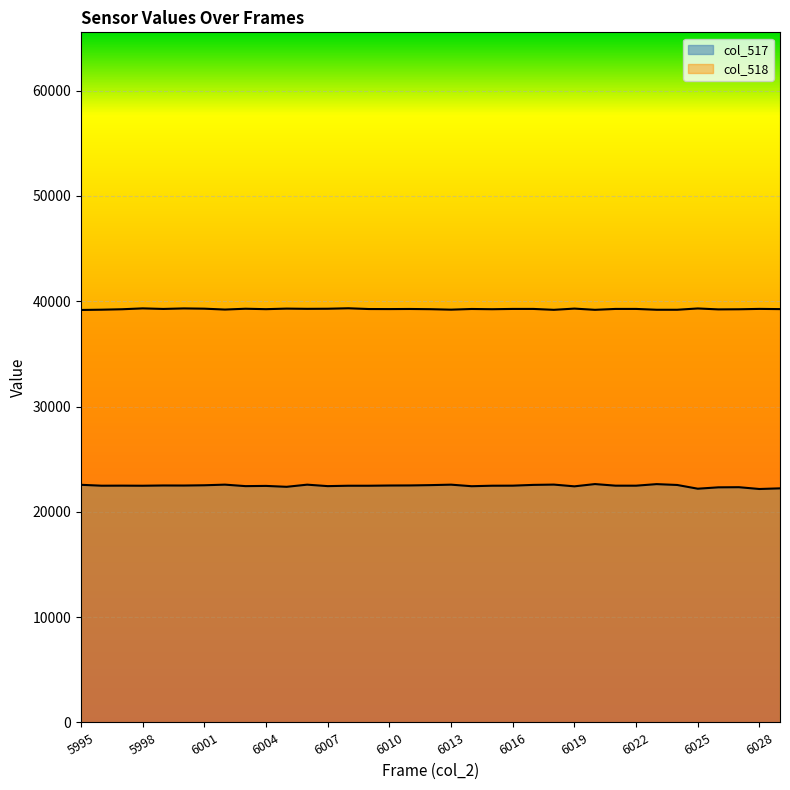

True or false: col_518 and col_517 intersect in this chart.

False